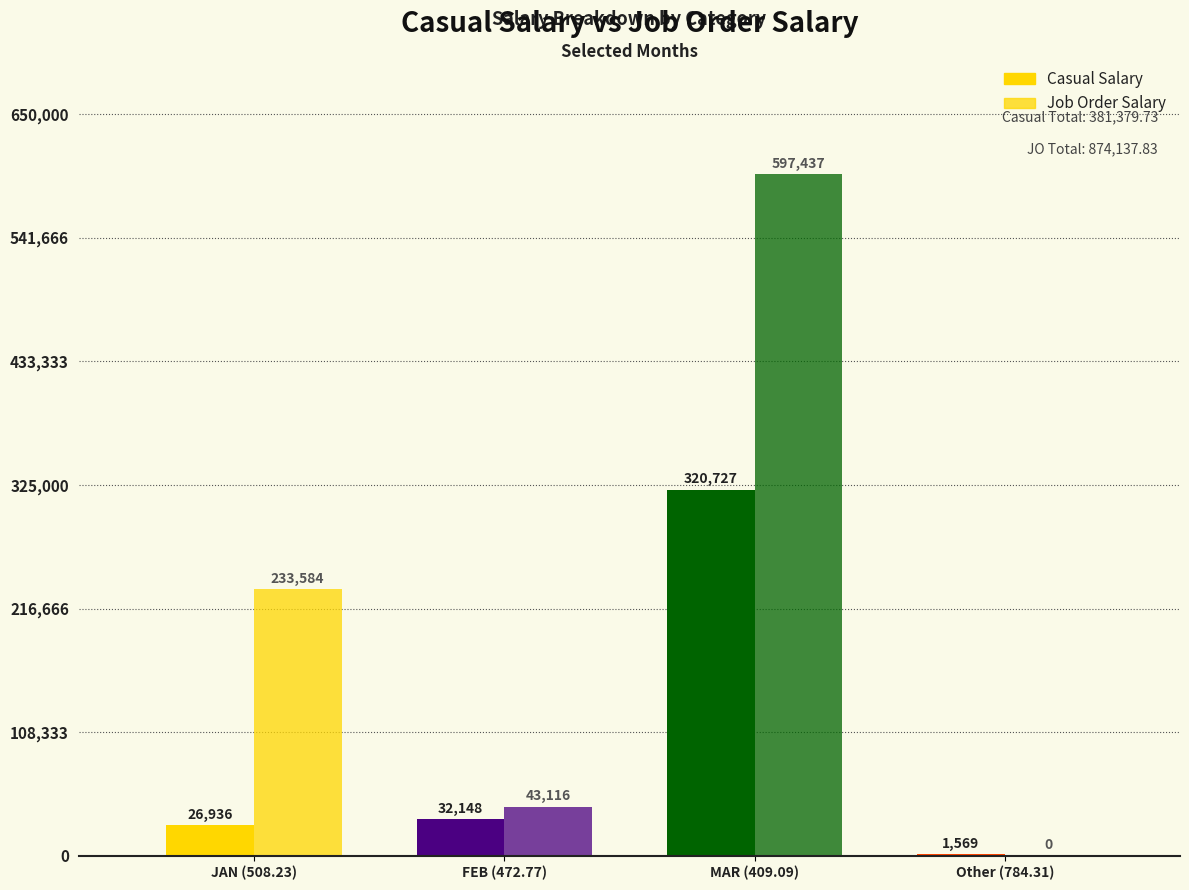

List the series in order of their overall mean, lowest first.

Casual Salary, Job Order Salary